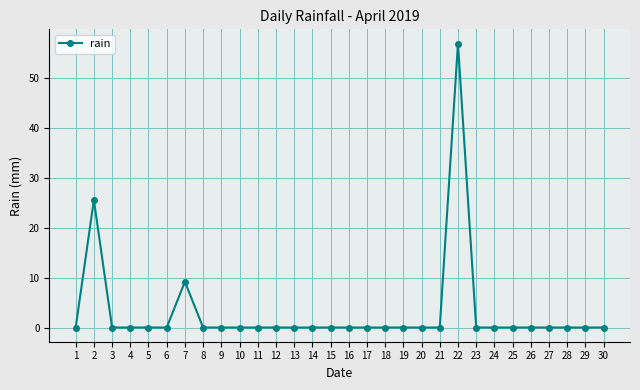

Is this an area chart (filled region under the line)?

No